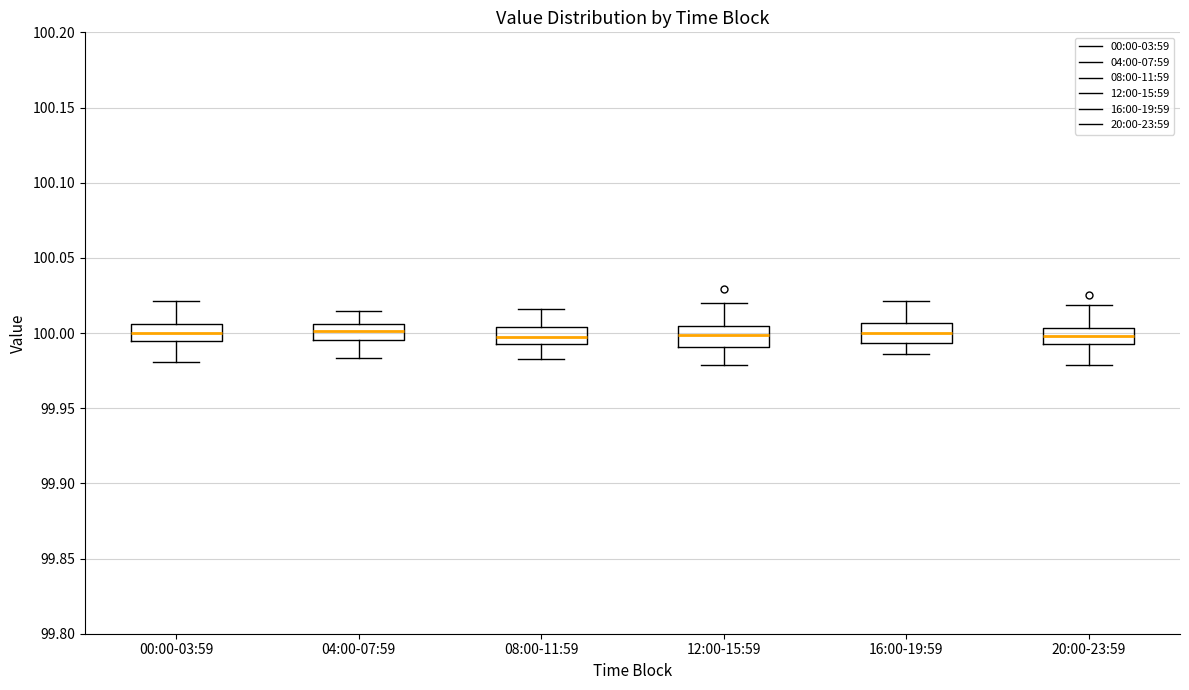

Reading left to right, transcribe this box plot: for each box, give where its median line is, the range the box spans, and where its two whiskers end, as read against the y-axis. The values are not printed on the chart, so give them approximately, as read against the axis.

00:00-03:59: median 100.000, box 99.995 to 100.005, whiskers 99.980 to 100.020
04:00-07:59: median 100.000, box 99.995 to 100.005, whiskers 99.985 to 100.015
08:00-11:59: median 99.995 (inside the box), box 99.995 to 100.005, whiskers 99.985 to 100.015
12:00-15:59: median 100.000, box 99.990 to 100.005, whiskers 99.980 to 100.020
16:00-19:59: median 100.000, box 99.995 to 100.005, whiskers 99.985 to 100.020
20:00-23:59: median 100.000, box 99.990 to 100.005, whiskers 99.980 to 100.020